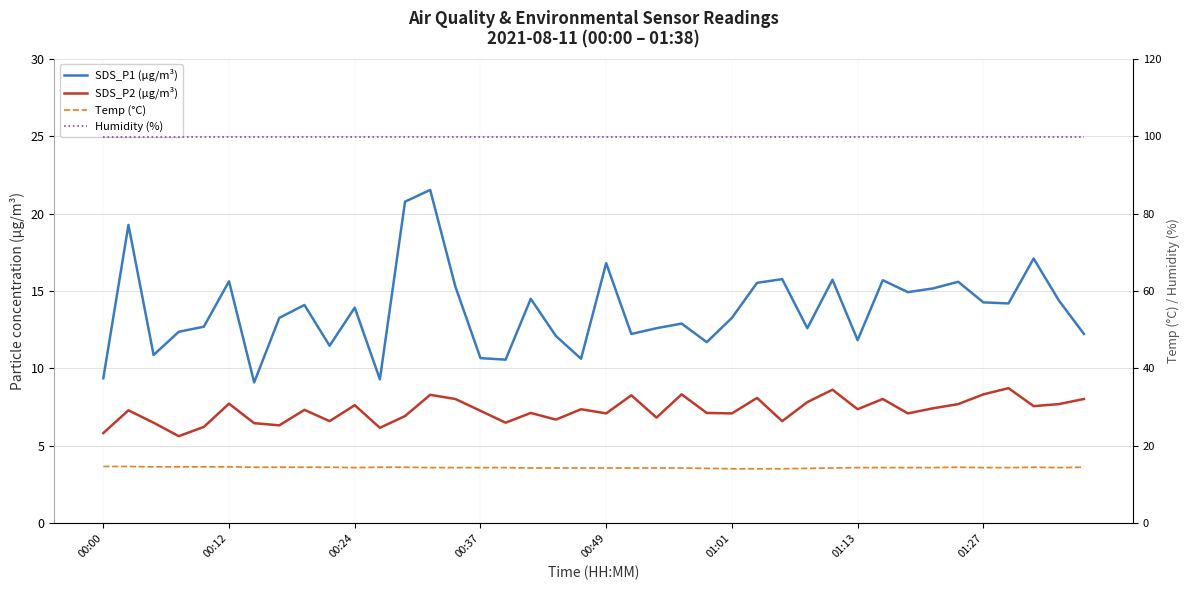

At 27, list the series in order from largest to smallest.

Humidity (%), SDS_P1 (µg/m³), Temp (°C), SDS_P2 (µg/m³)